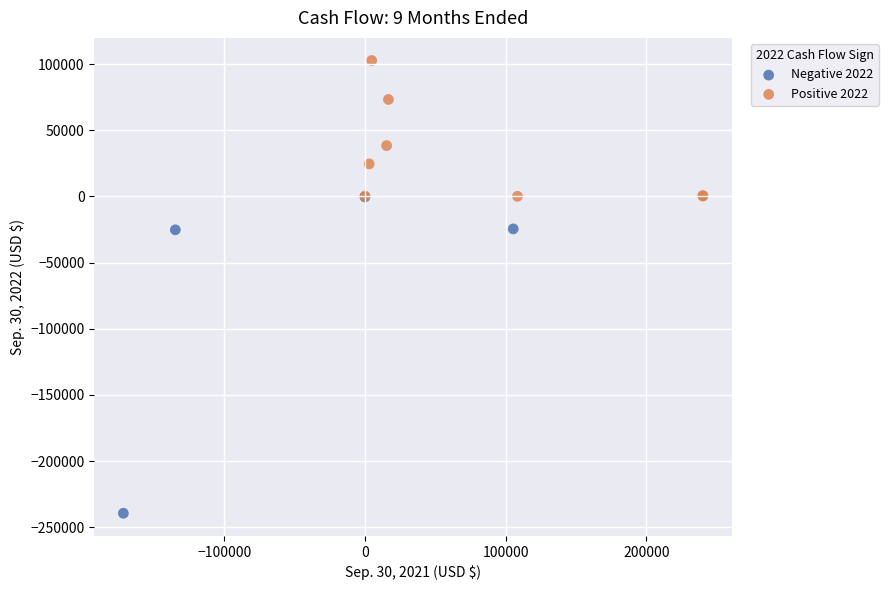

Which series reaches the maximum Y coordinate?

Positive 2022